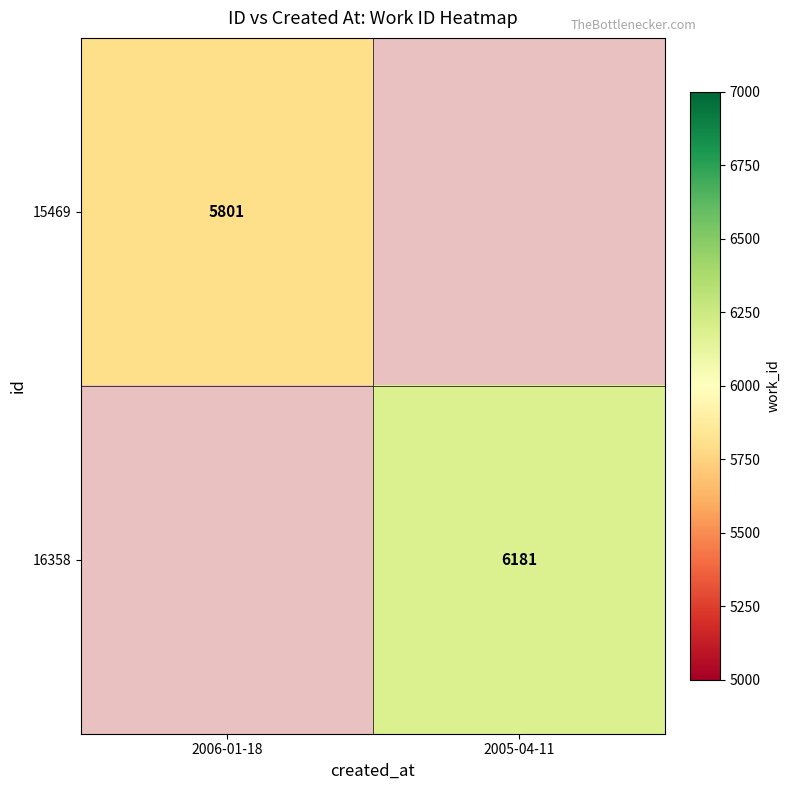

The 16358 series shows 4278 at 2005-04-11. True or false?

False